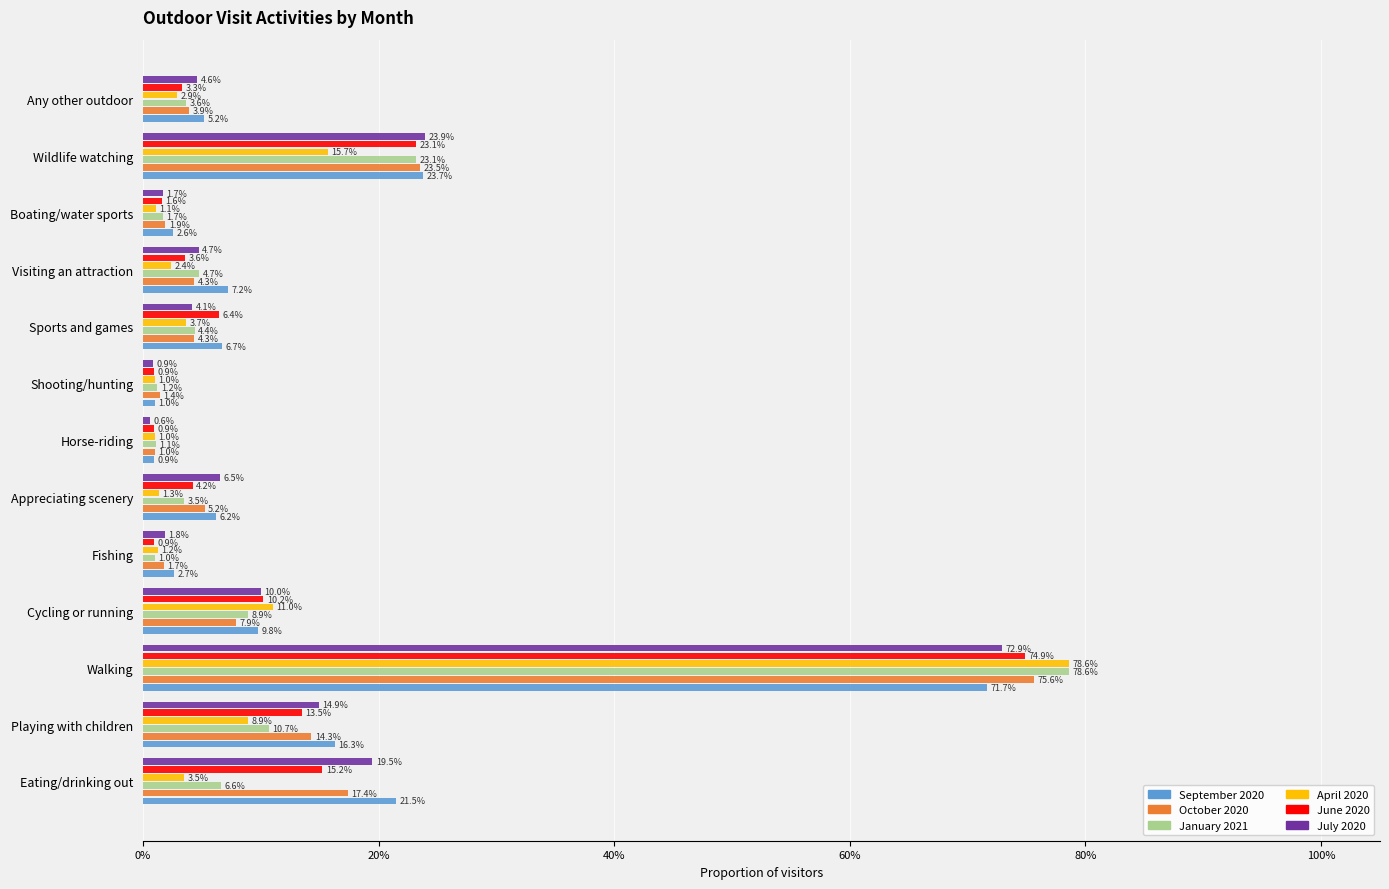

What is the maximum value for October 2020?

0.8